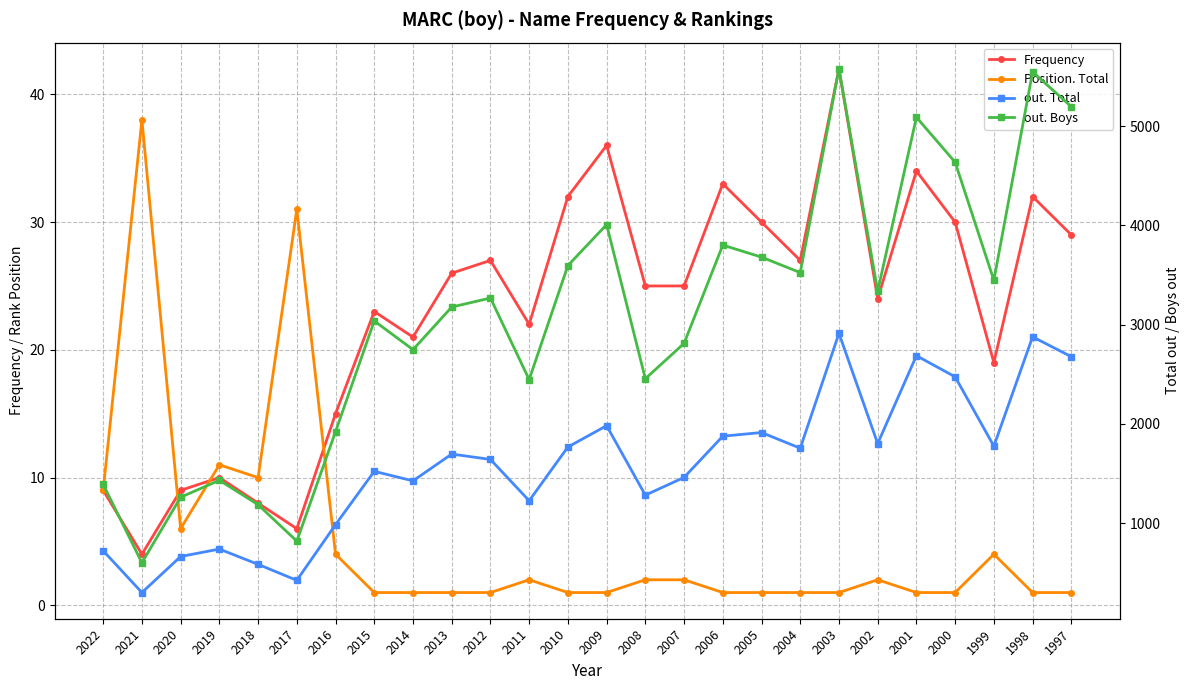

Reading left to right, transcribe all the data shown in this chart.

Frequency: 2022=9	2021=4	2020=9	2019=10	2018=8	2017=6	2016=15	2015=23	2014=21	2013=26	2012=27	2011=22	2010=32	2009=36	2008=25	2007=25	2006=33	2005=30	2004=27	2003=42	2002=24	2001=34	2000=30	1999=19	1998=32	1997=29
Position. Total: 2022=9	2021=38	2020=6	2019=11	2018=10	2017=31	2016=4	2015=1	2014=1	2013=1	2012=1	2011=2	2010=1	2009=1	2008=2	2007=2	2006=1	2005=1	2004=1	2003=1	2002=2	2001=1	2000=1	1999=4	1998=1	1997=1
out. Total: 2022=723	2021=302	2020=665	2019=740	2018=586	2017=425	2016=986	2015=1523	2014=1427	2013=1697	2012=1643	2011=1227	2010=1768	2009=1983	2008=1283	2007=1462	2006=1877	2005=1914	2004=1756	2003=2913	2002=1803	2001=2688	2000=2475	1999=1777	1998=2878	1997=2678
out. Boys: 2022=1391	2021=602	2020=1262	2019=1433	2018=1187	2017=820	2016=1923	2015=3038	2014=2749	2013=3178	2012=3269	2011=2447	2010=3596	2009=4009	2008=2456	2007=2812	2006=3802	2005=3681	2004=3525	2003=5578	2002=3338	2001=5090	2000=4637	1999=3448	1998=5546	1997=5197